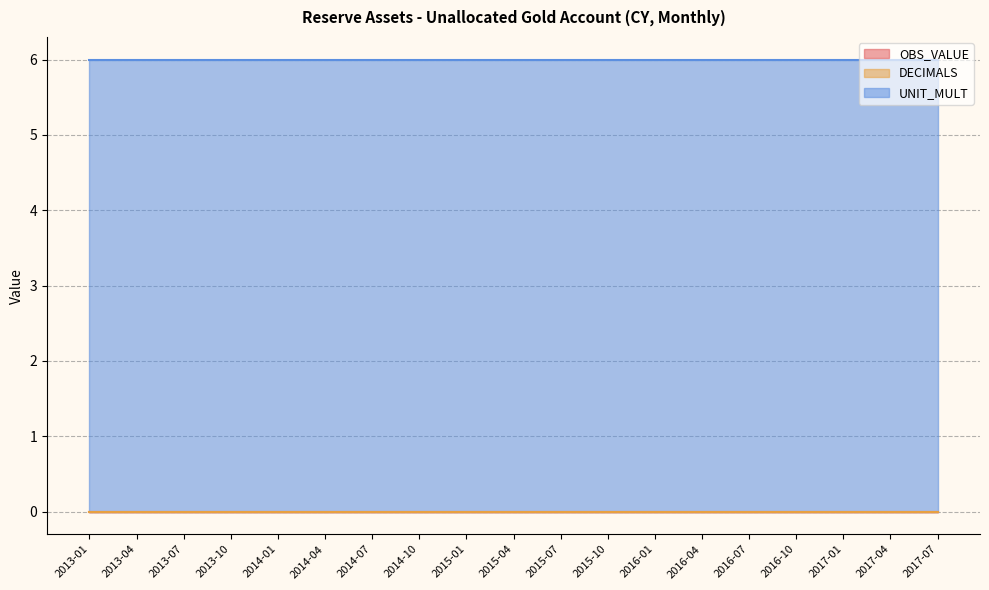

Does the chart have visible grid lines?

Yes